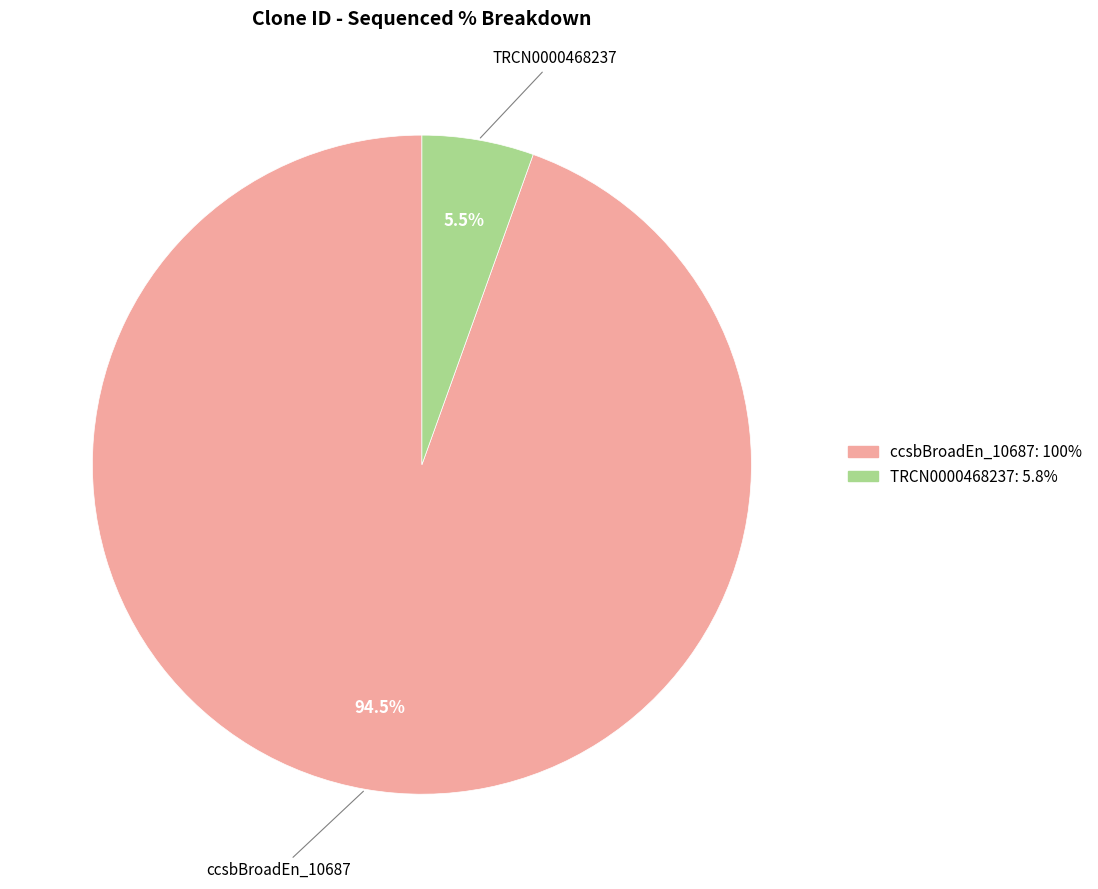

Is there a majority slice in this chart?

Yes